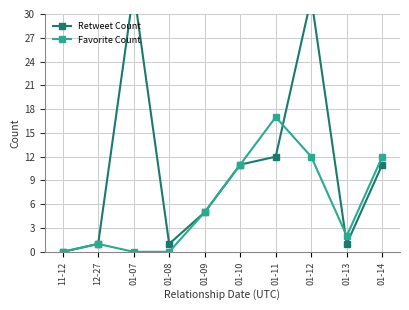

Reading left to right, list all the values displayed in this chart.

Retweet Count: 0	1	33	1	5	11	12	32	1	11
Favorite Count: 0	1	0	0	5	11	17	12	2	12